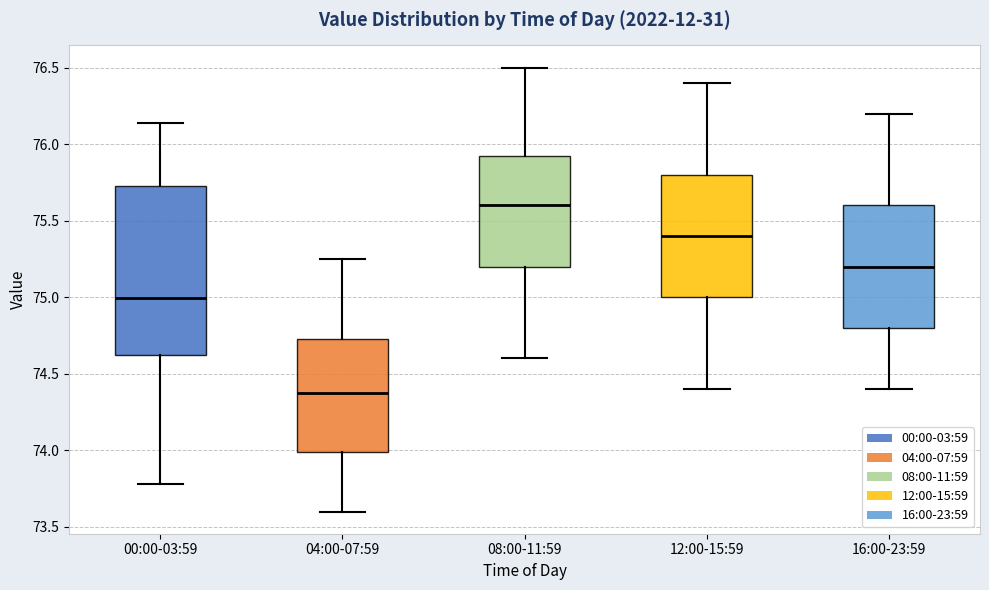

Reading left to right, transcribe this box plot: for each box, give where its median line is, the range the box spans, and where its two whiskers end, as read against the y-axis. The values are not printed on the chart, so give them approximately, as read against the axis.

00:00-03:59: median 75.00, box 74.60 to 75.75, whiskers 73.80 to 76.15
04:00-07:59: median 74.40, box 74.00 to 74.75, whiskers 73.60 to 75.25
08:00-11:59: median 75.60, box 75.20 to 75.95, whiskers 74.60 to 76.50
12:00-15:59: median 75.40, box 75.00 to 75.80, whiskers 74.40 to 76.40
16:00-23:59: median 75.20, box 74.80 to 75.60, whiskers 74.40 to 76.20